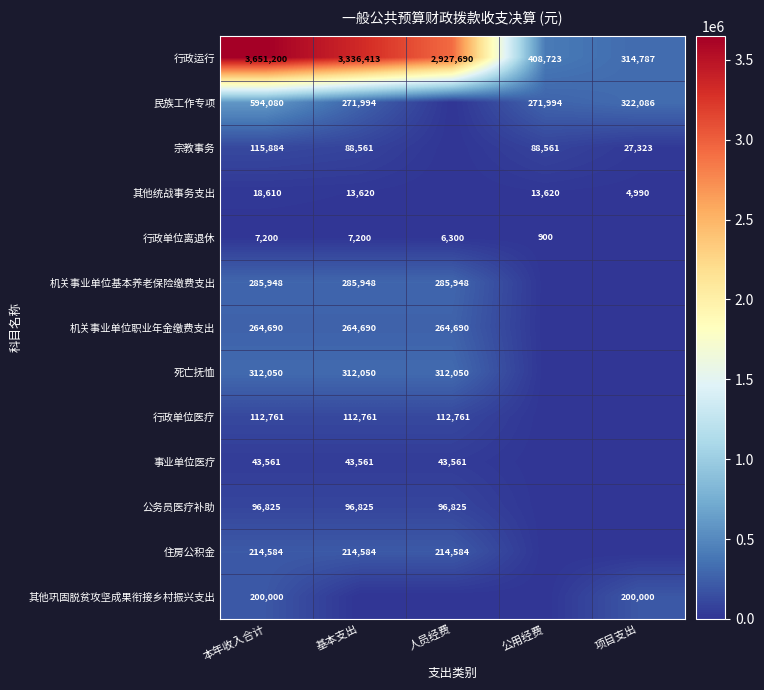

What is the spread (max minus min) of values at 人员经费?

2927690.5